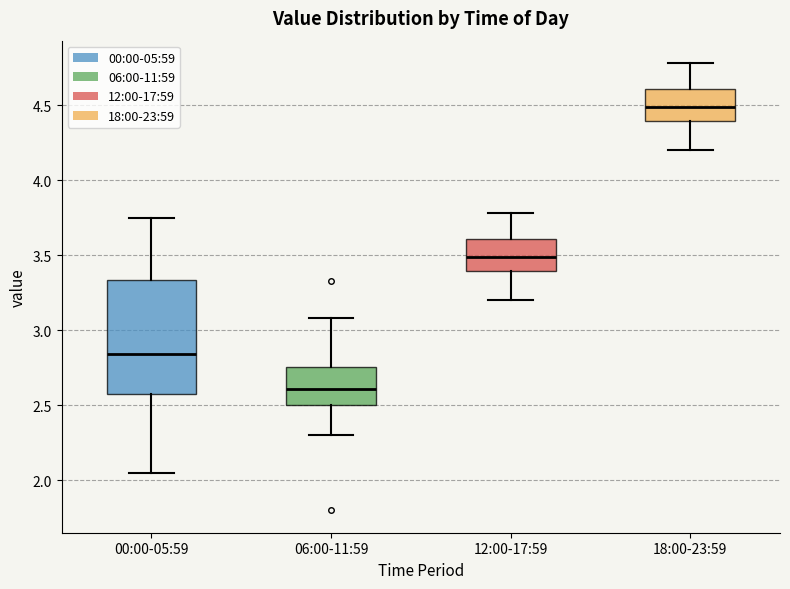

Reading left to right, read every box against the y-axis: the position of its median line, the range the box covers, and the ends of its whiskers. The values are not printed on the chart, so give them approximately, as read against the axis.

00:00-05:59: median 2.85, box 2.60 to 3.35, whiskers 2.05 to 3.75
06:00-11:59: median 2.60, box 2.50 to 2.75, whiskers 2.30 to 3.10
12:00-17:59: median 3.50, box 3.40 to 3.60, whiskers 3.20 to 3.80
18:00-23:59: median 4.50, box 4.40 to 4.60, whiskers 4.20 to 4.80